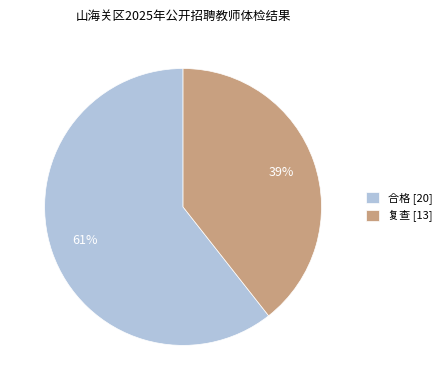

What is the majority slice?

合格